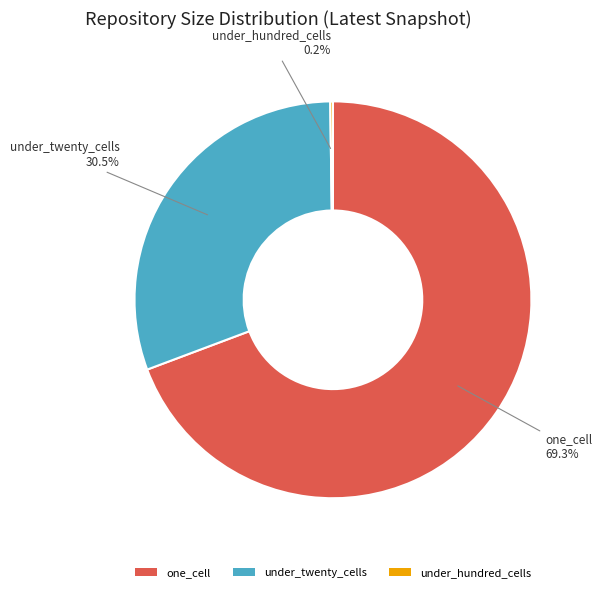

What percentage is the one_cell slice, to the nearest percent?

69%